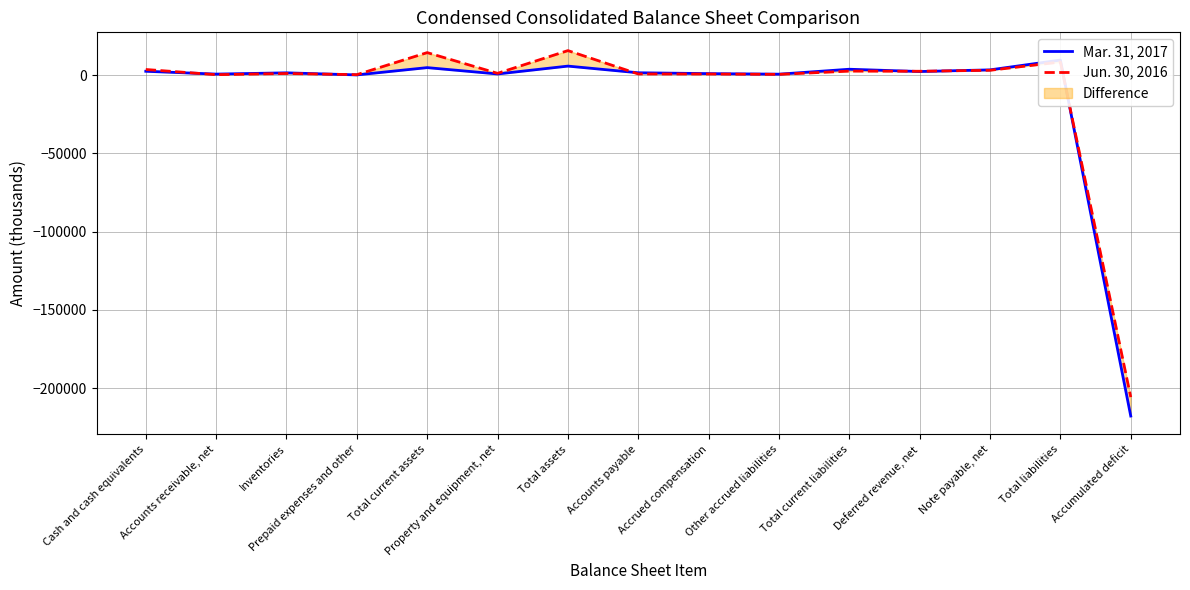

Between Accounts payable and Deferred revenue, net, which is larger?

Deferred revenue, net